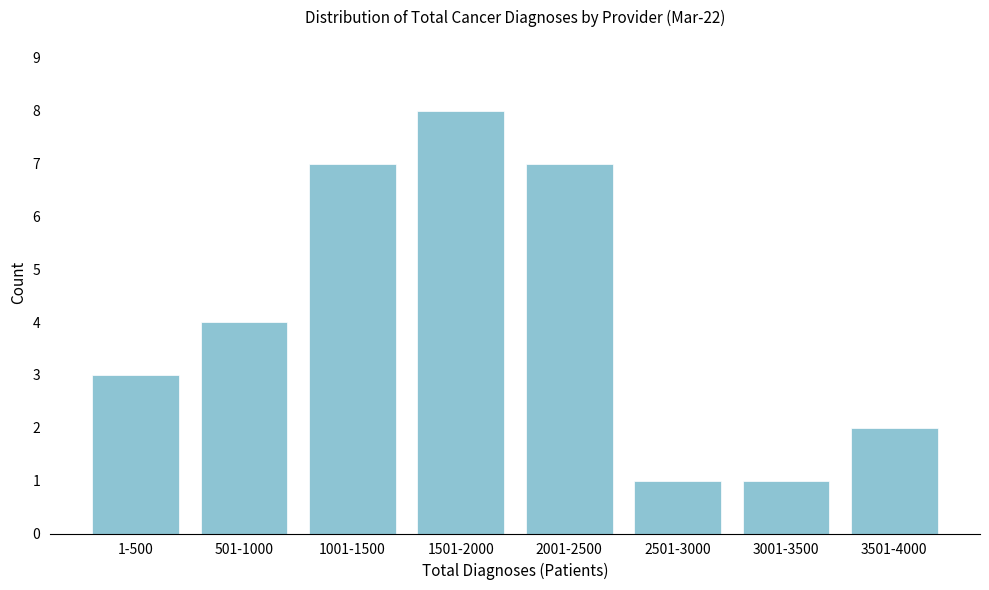

Reading left to right, list all the values displayed in this chart.

1-500=3	501-1000=4	1001-1500=7	1501-2000=8	2001-2500=7	2501-3000=1	3001-3500=1	3501-4000=2